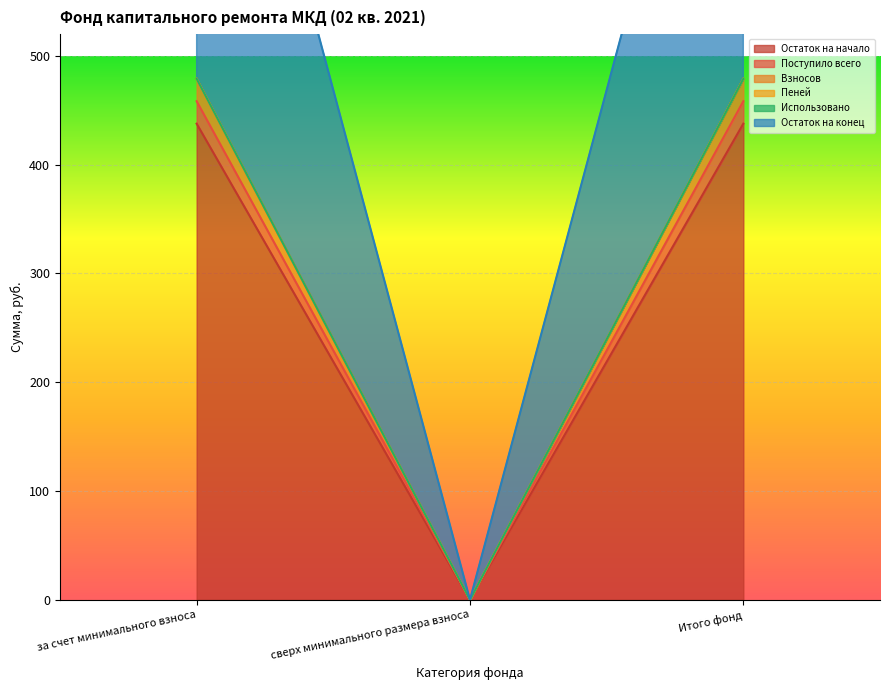

Is it true that Остаток на конец equals 0.0 at сверх минимального размера взноса?

True